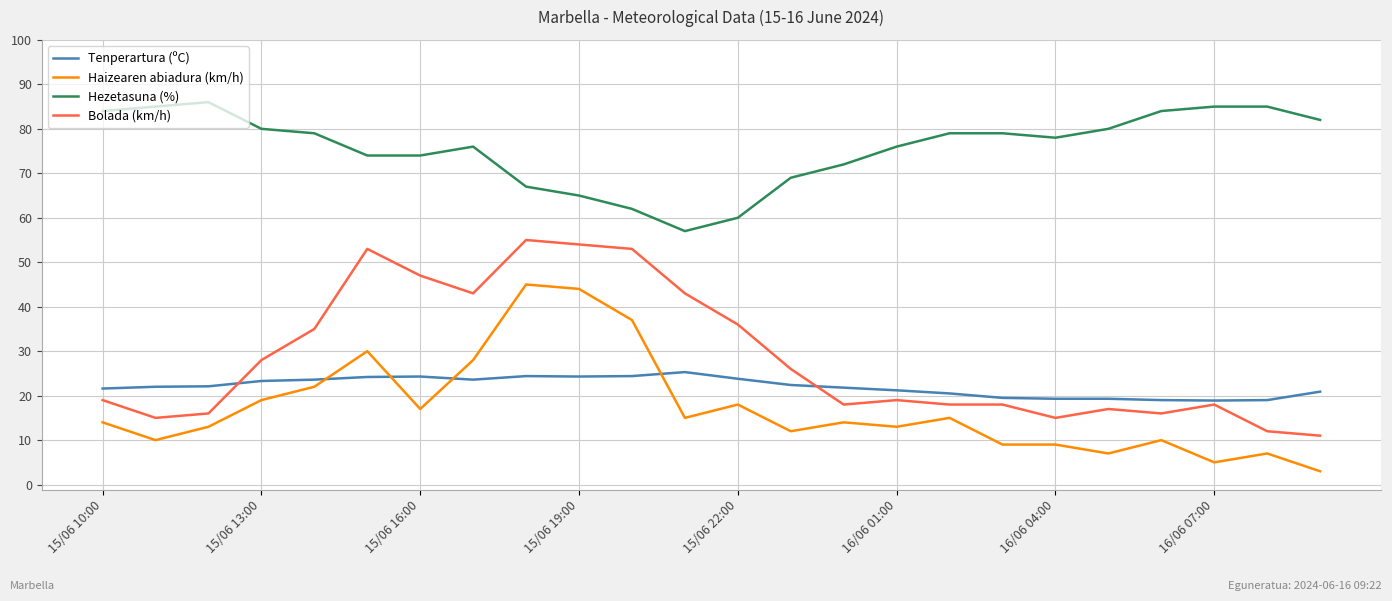

List the series in order of their peak value, lowest first.

Tenperartura (ºC), Haizearen abiadura (km/h), Bolada (km/h), Hezetasuna (%)